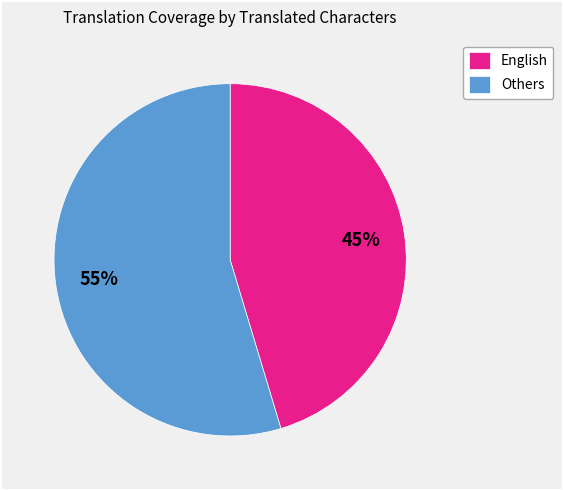

Between Others and English, which is larger?

Others